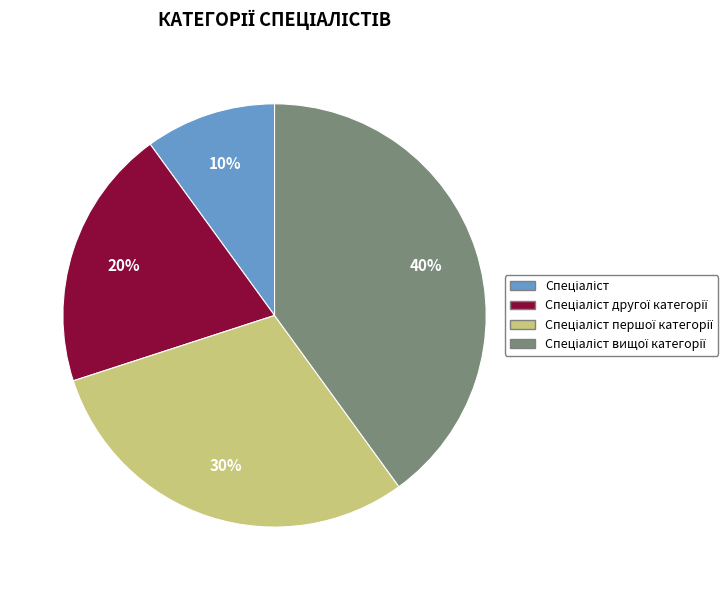

To the nearest percent, what is the average slice percentage?

25%